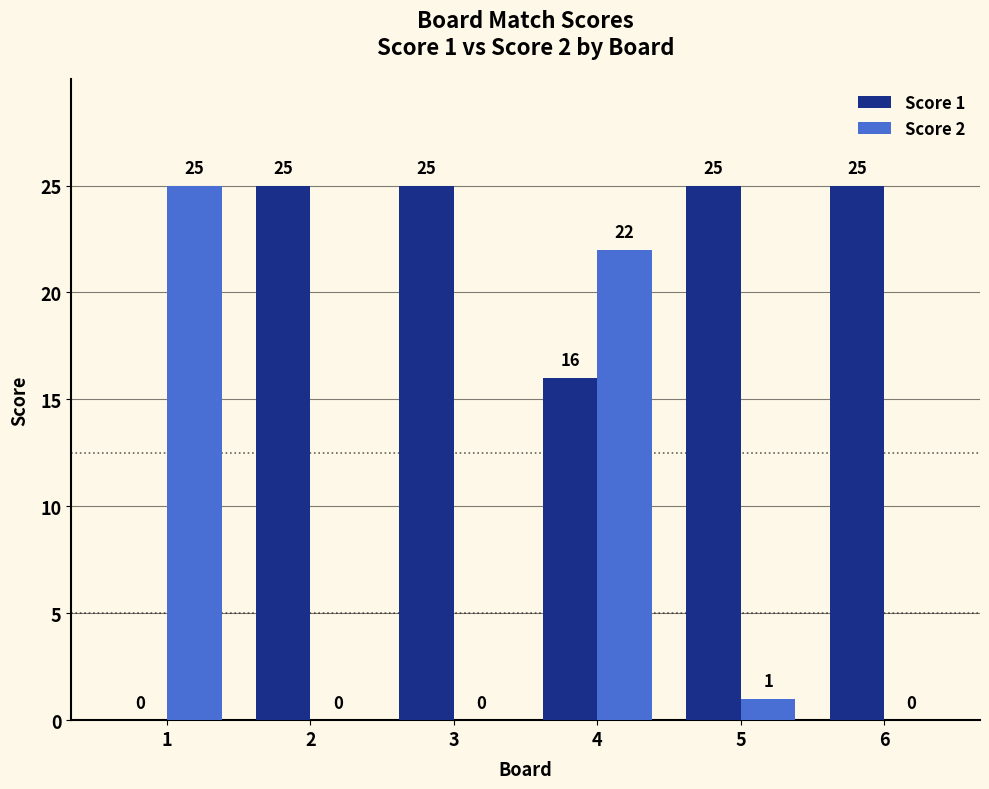

What is the average value of the Score 1 series?

19